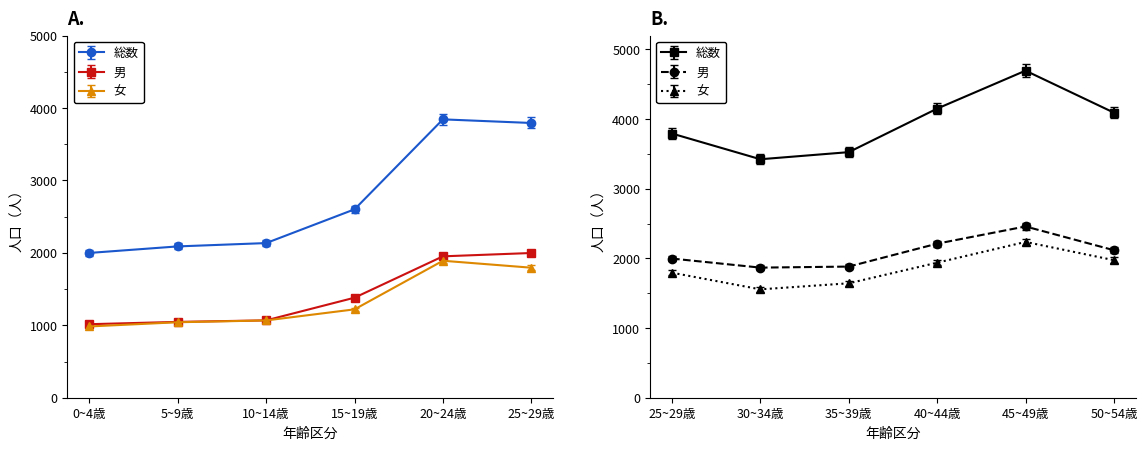

At which label is 10~14歳 closest to 1601?

男